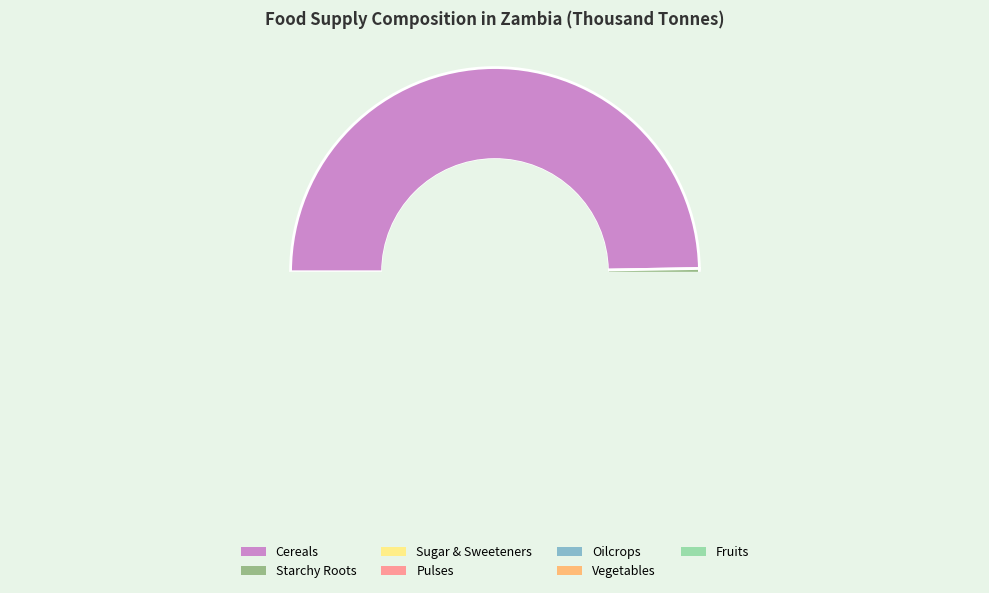

How many segments does this pie chart have?

7